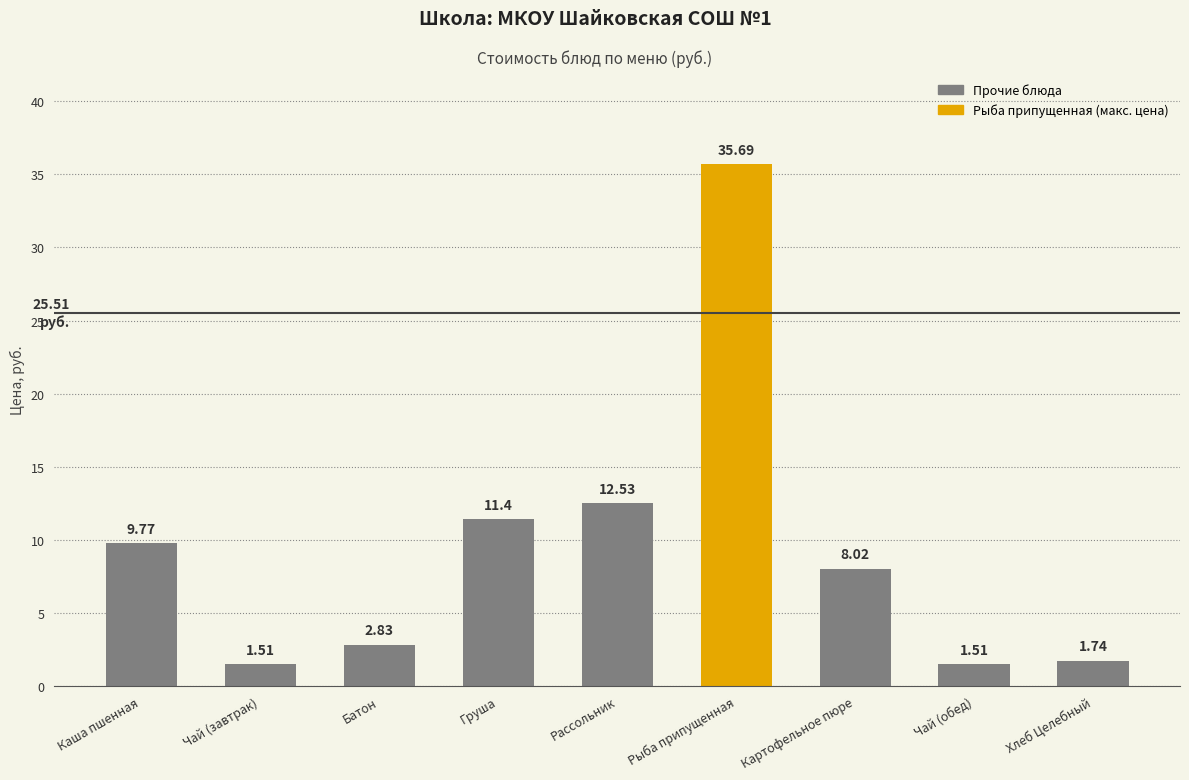

Read the value at Рыба припущенная.

35.7